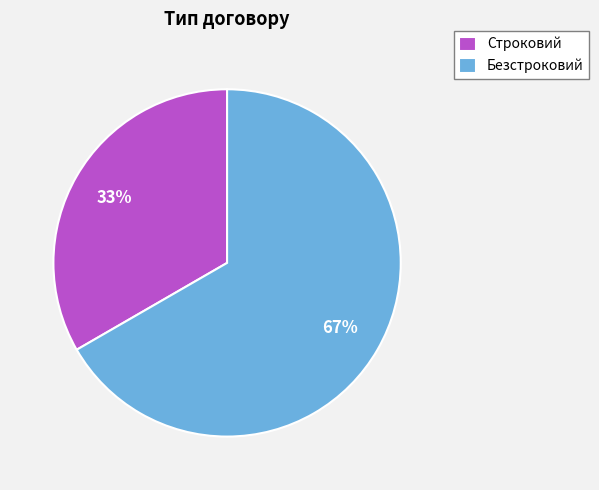

What is the ratio of the value at Безстроковий to the value at Строковий?

2.0